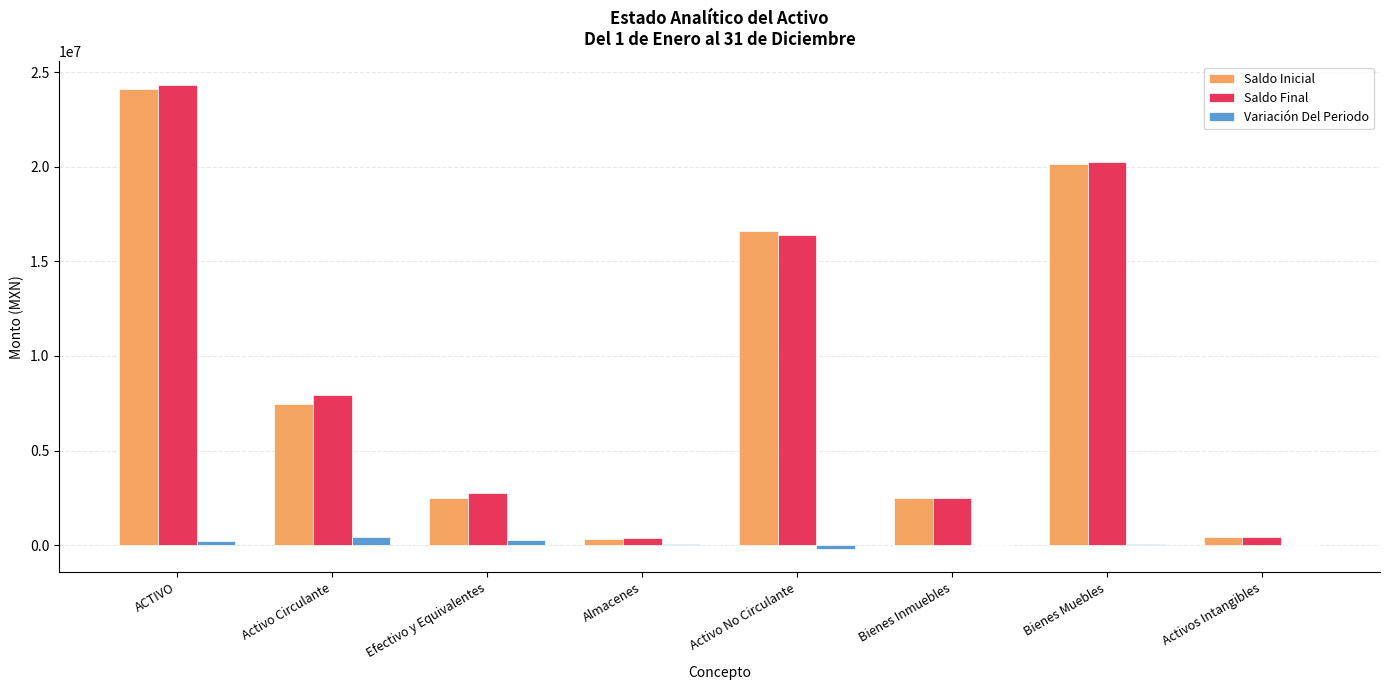

What is the highest value of the Saldo Inicial series?

24105136.9